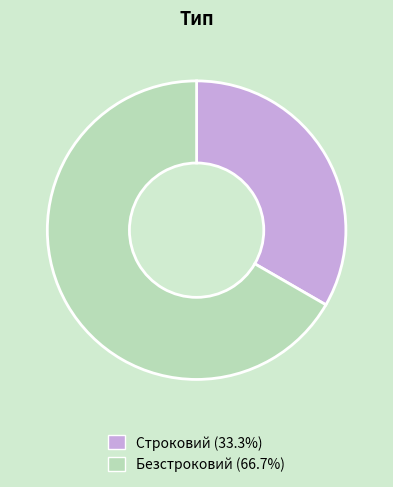

Combined, do Безстроковий and Строковий account for over 50%?

Yes